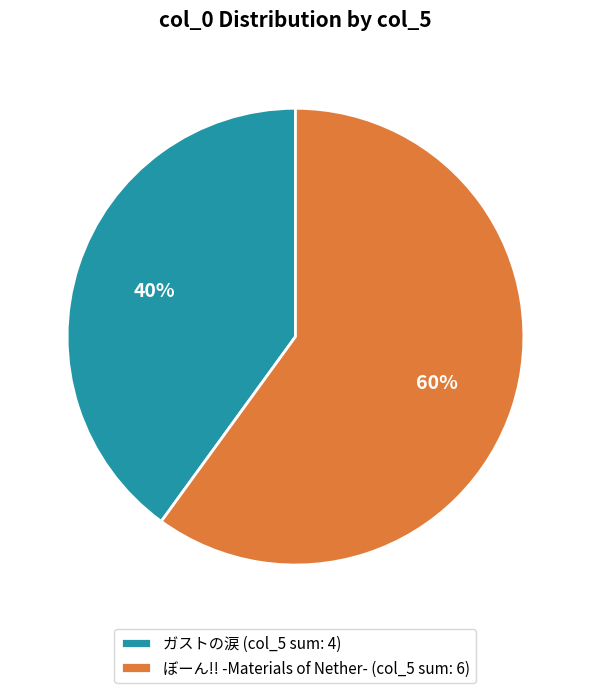

Count the number of slices in the pie.

2